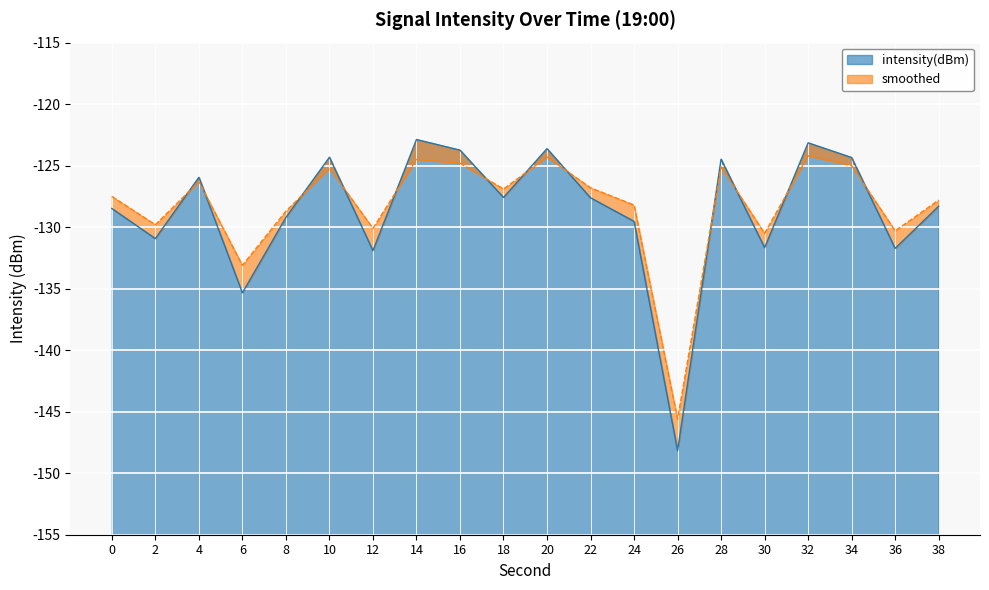

Between which two adjacent categories do smoothed and intensity(dBm) first intersect?

2 and 4